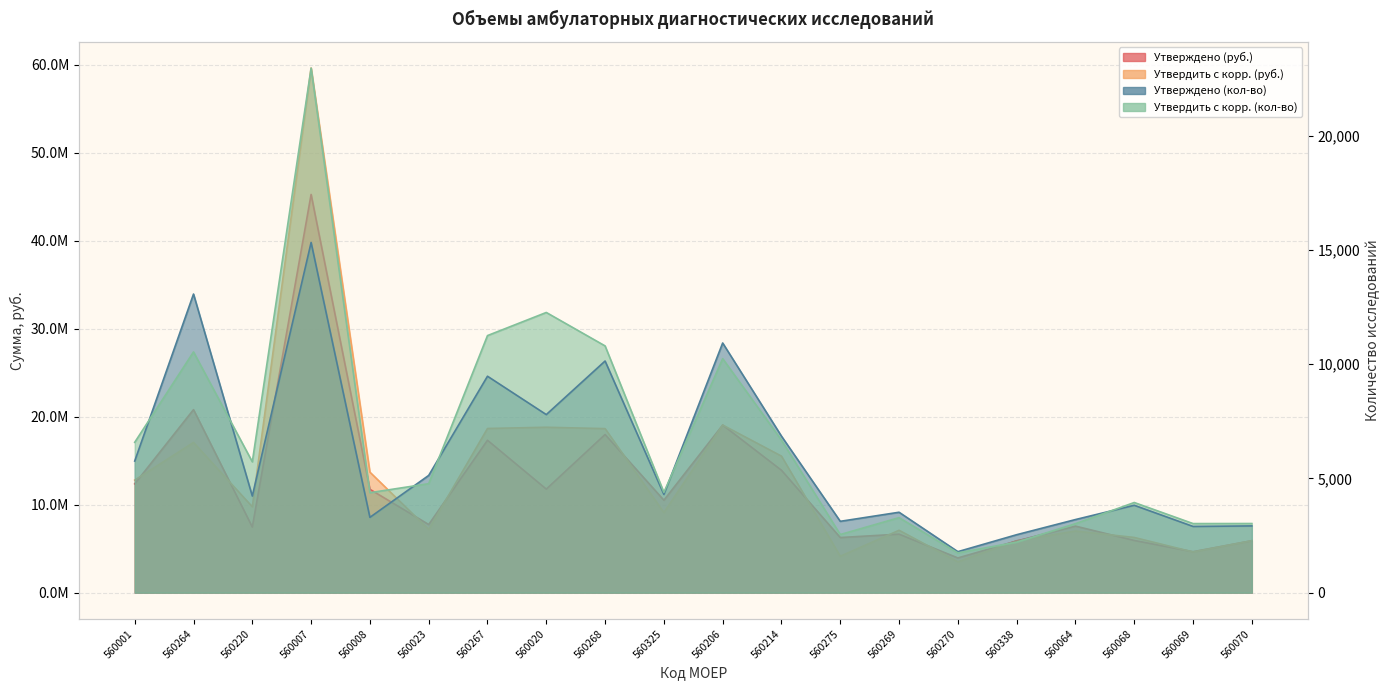

Does the chart display data point markers on the line(s)?

No